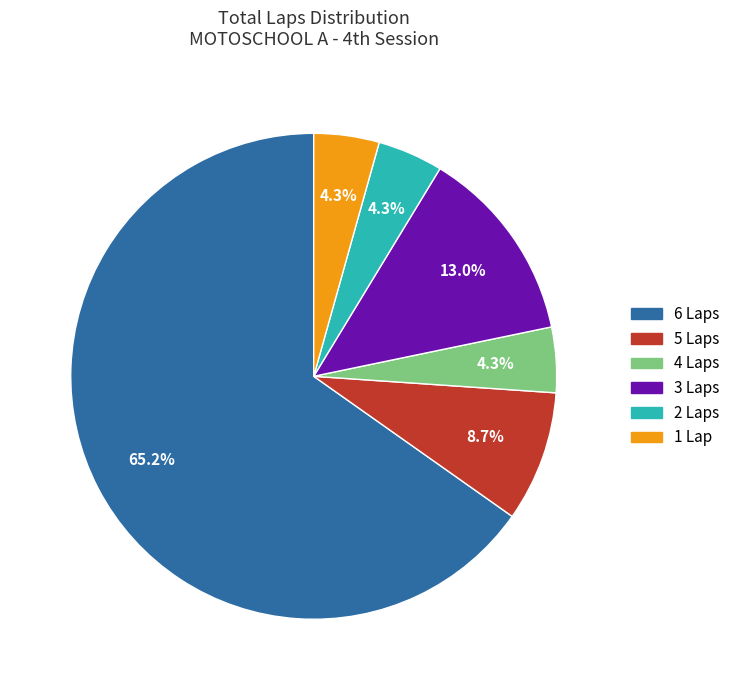

Which category accounts for the majority?

6 Laps